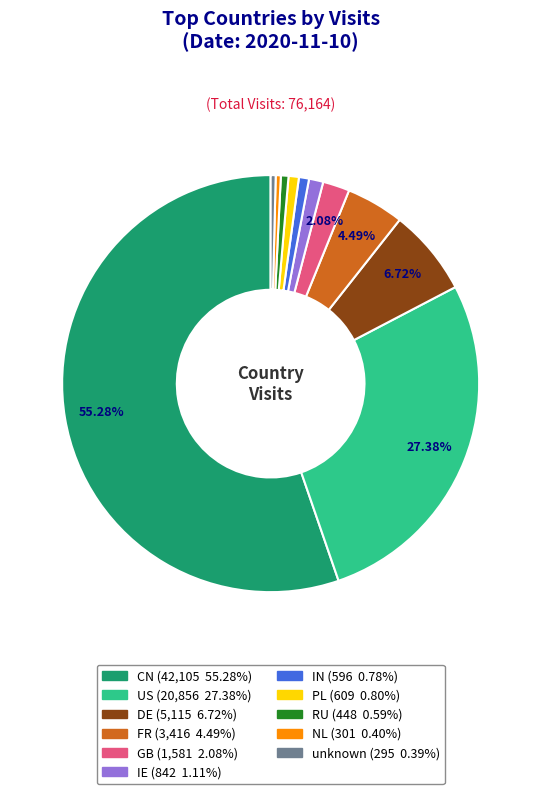

Combined, do RU and DE account for over 50%?

No